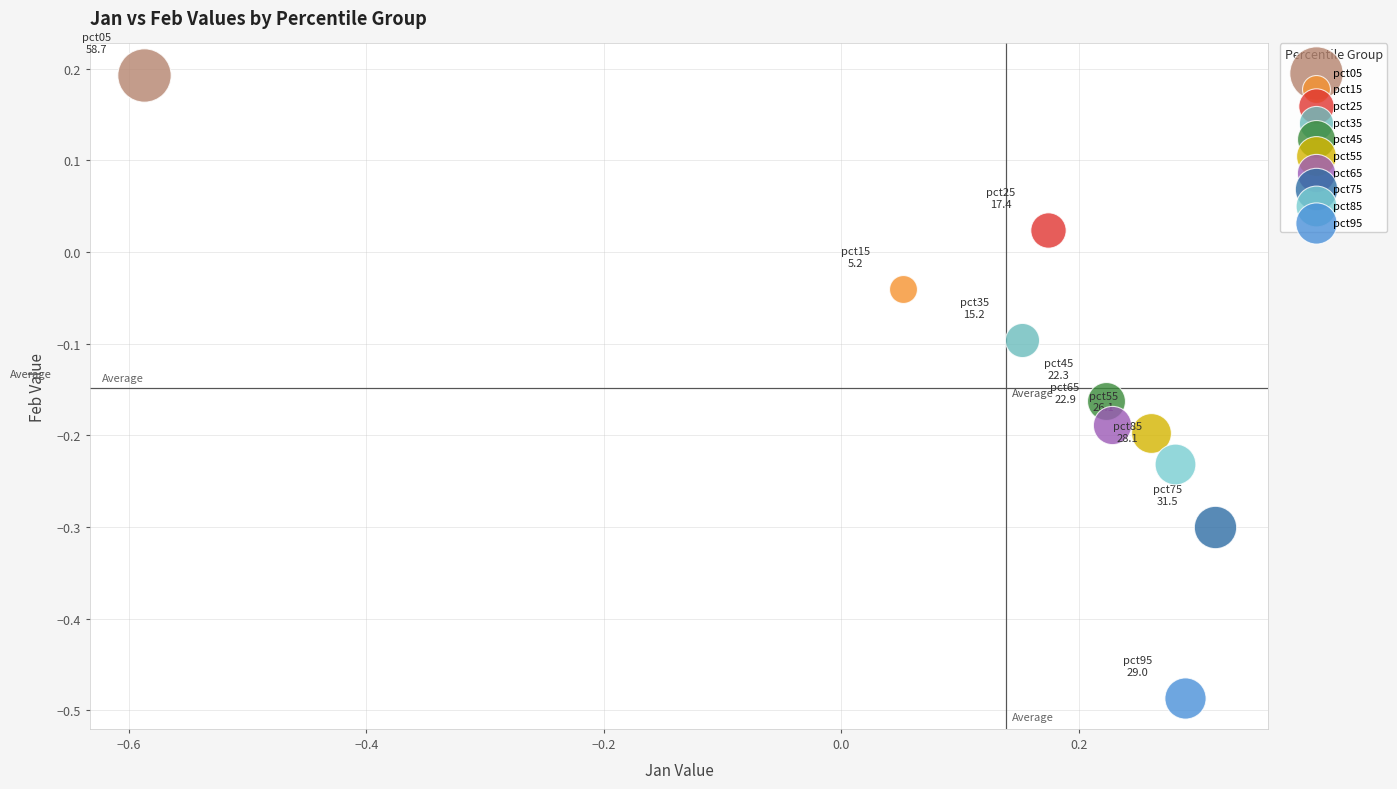

What are all the series names shown in the legend?

pct05, pct15, pct25, pct35, pct45, pct55, pct65, pct75, pct85, pct95